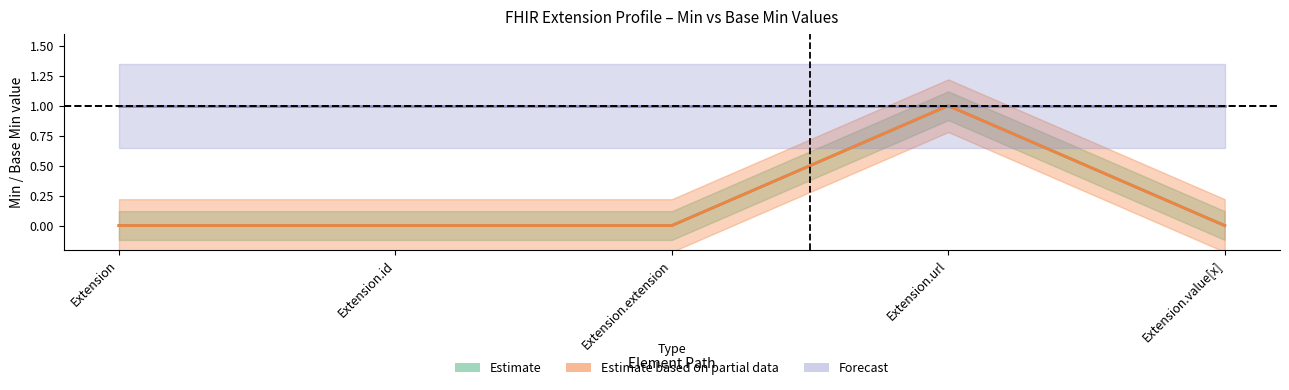

Which series changed the most between Extension and Extension.id?

Estimate